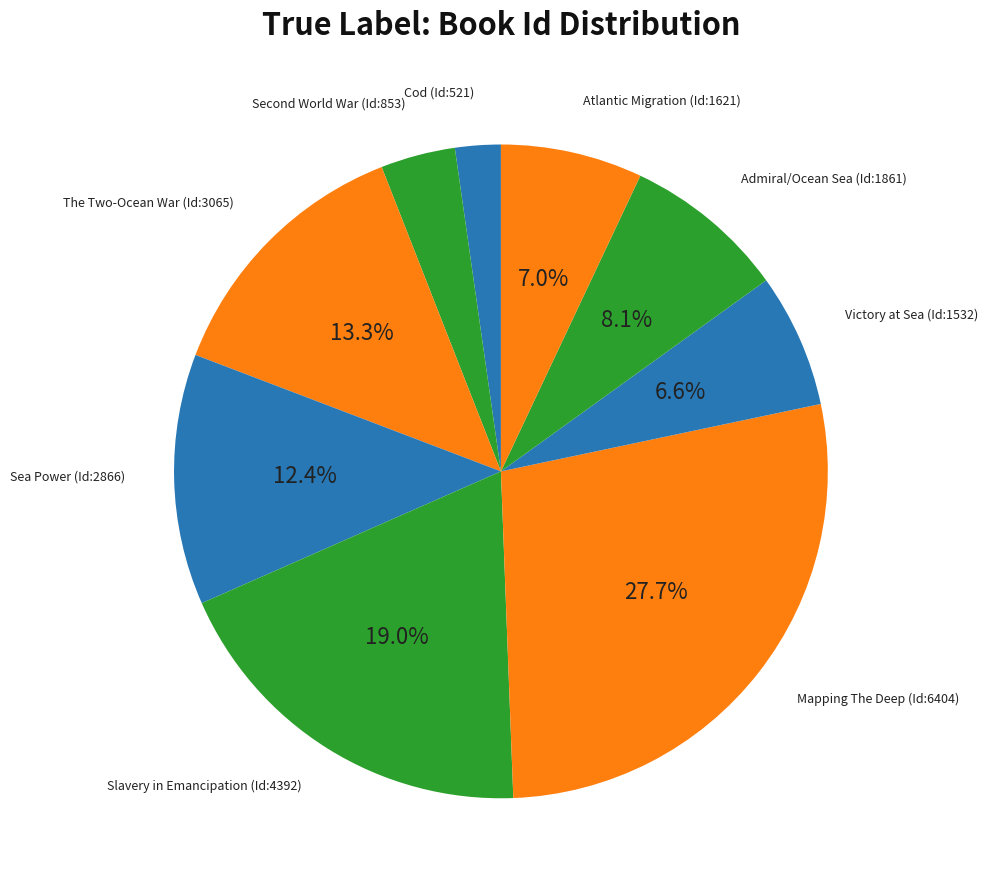

How many segments does this pie chart have?

9